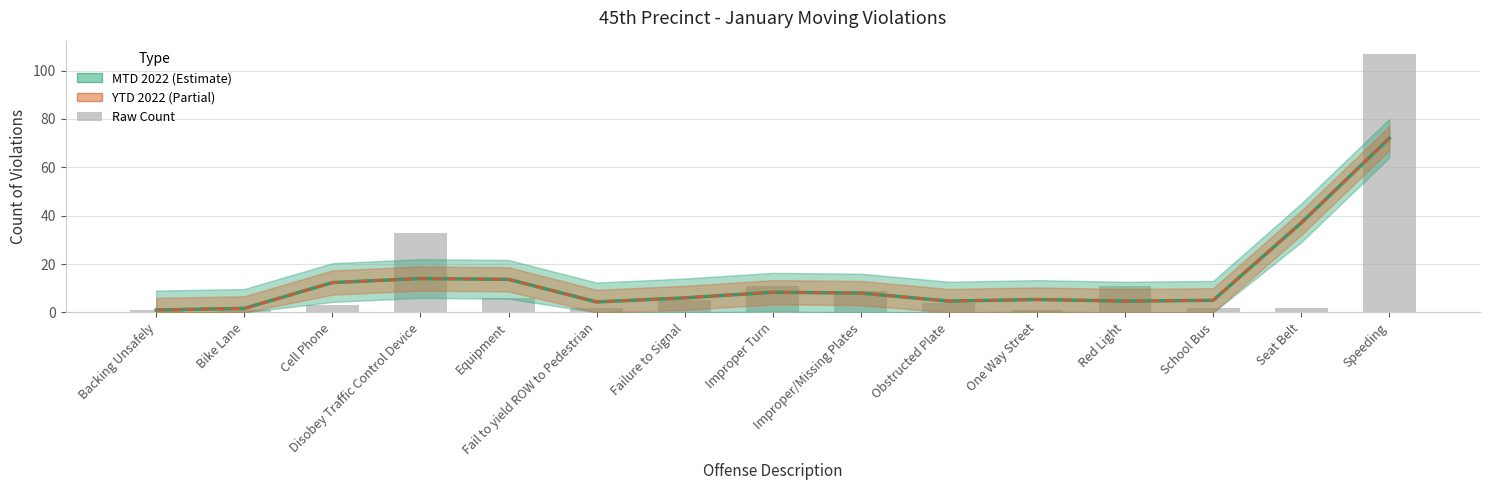

The YTD 2022 series shows 13.7 at Equipment. True or false?

True